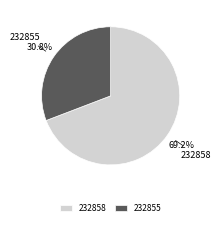

Count the number of slices in the pie.

2